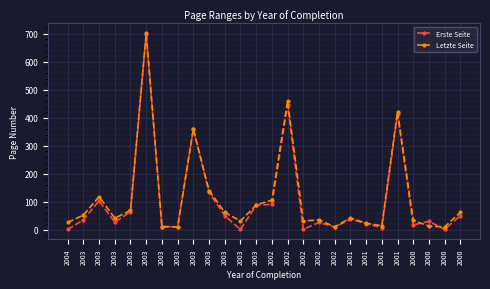

Reading left to right, what are all the values shown in this chart?

Erste Seite: 1	35	103	27	64	699	11	10	359	133	50	1	87	91	447	1	26	9	38	22	7	413	17	30	1	50
Letzte Seite: 26	52	118	41	69	702	11	10	360	140	62	31	88	106	459	31	35	10	42	23	14	422	33	13	10	62